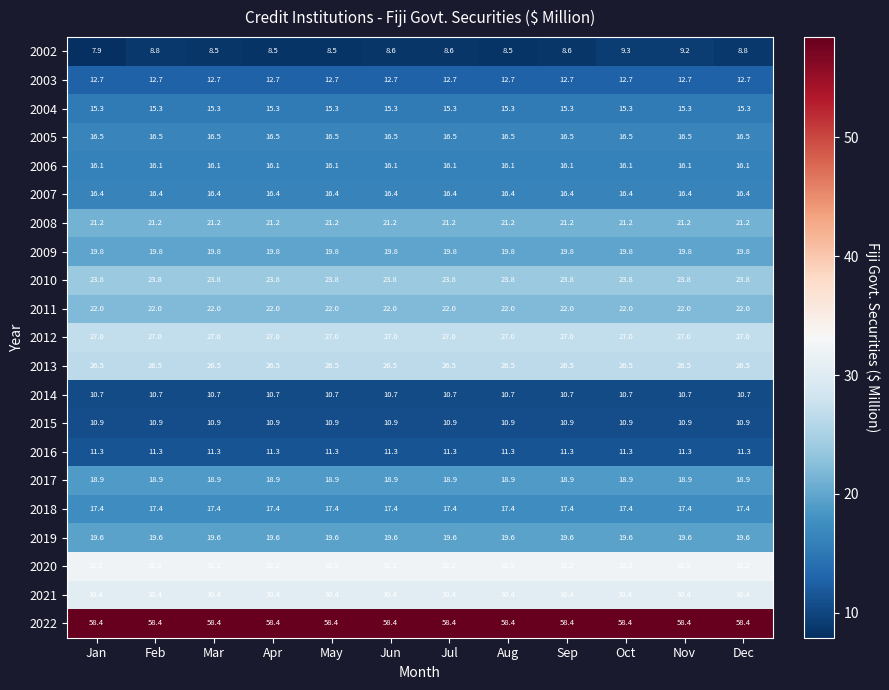

What is the sum of the 2020 values at May and Jan?

64.4